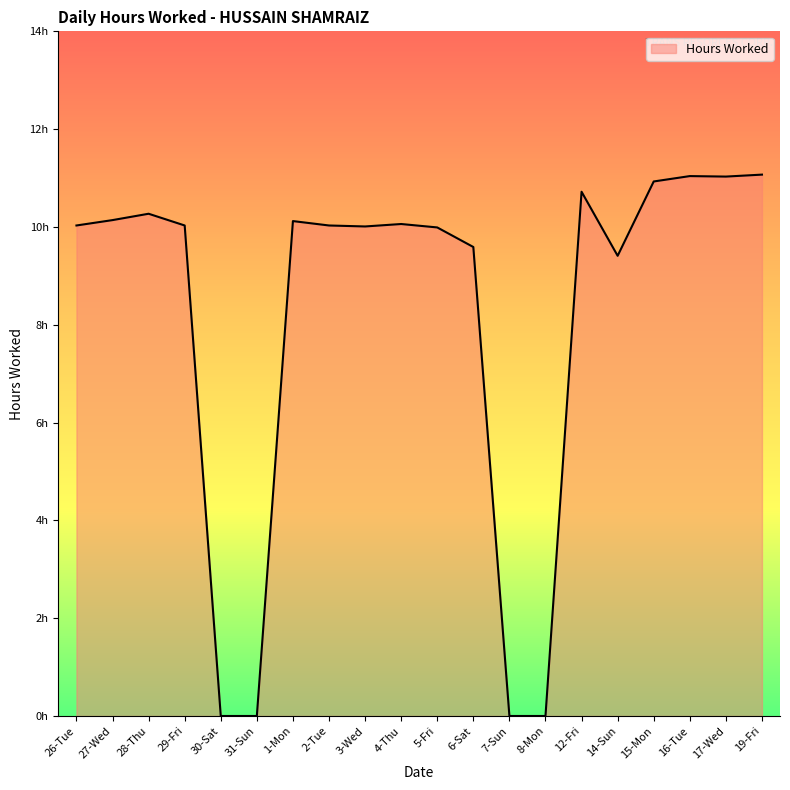

Where is the data nearest to the value 5?

14-Sun